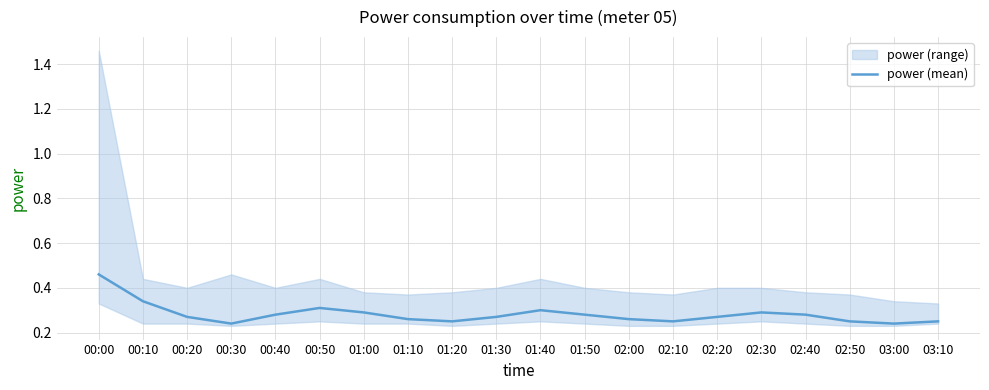

What is the greatest value displayed?

0.5